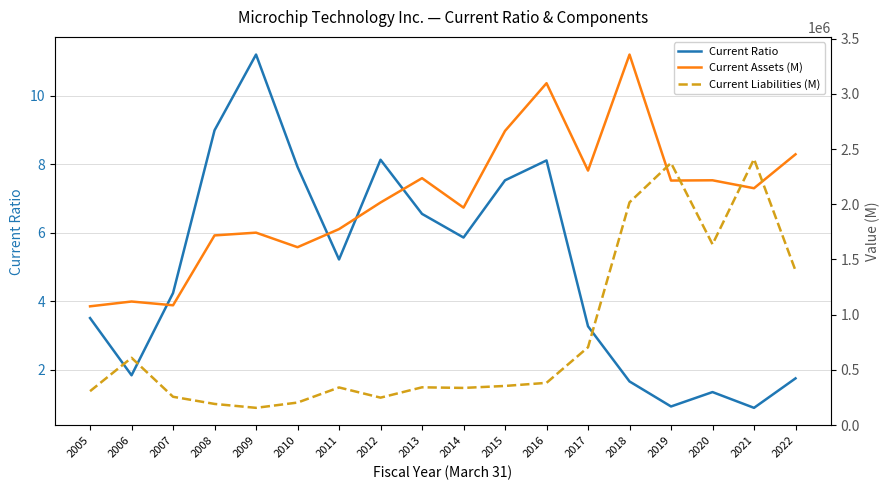

Where is the first local maximum for Current Ratio?

2009